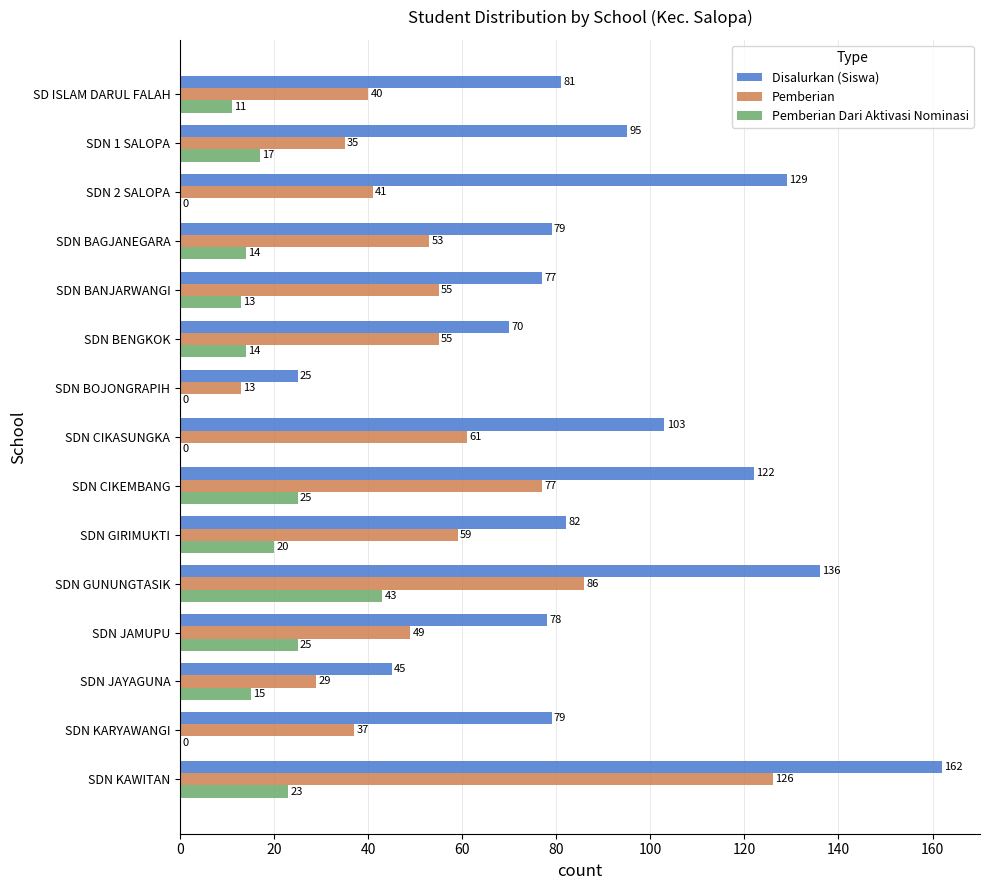

Where is Pemberian nearest to the value 69?

SDN CIKASUNGKA